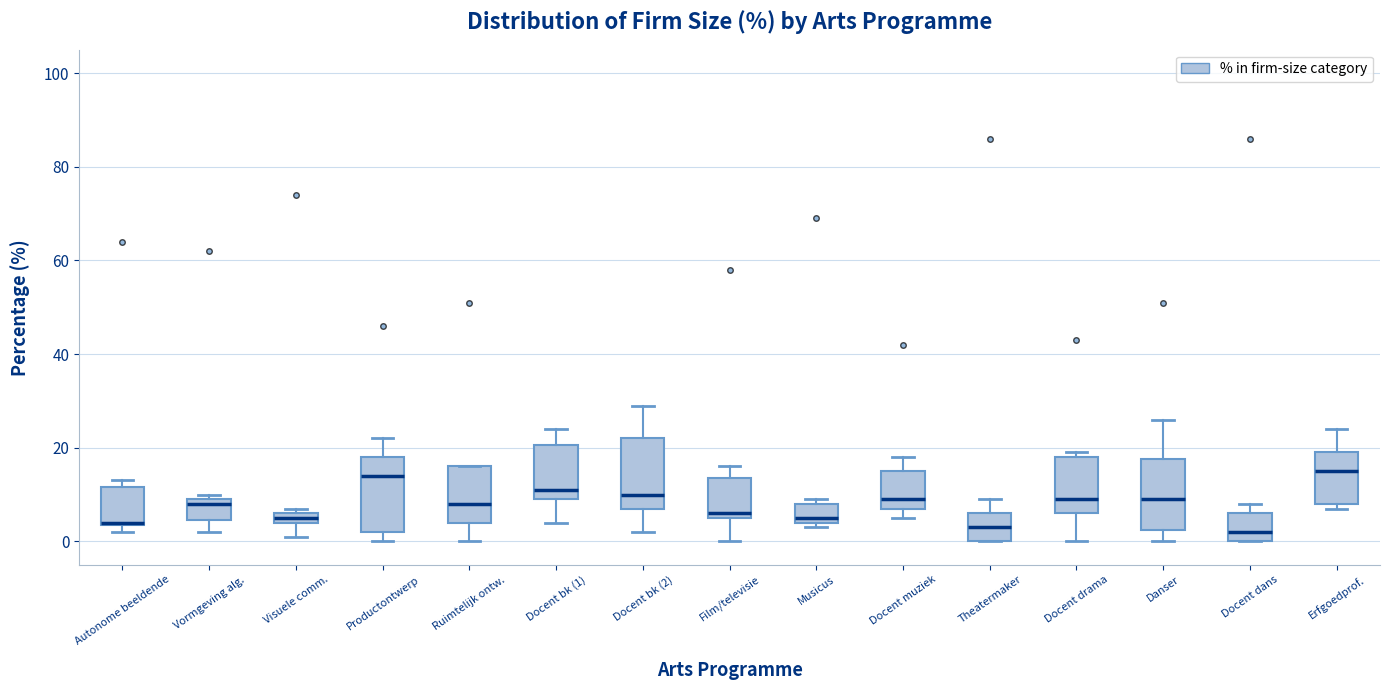

Where does the lower whisker of the box for Vormgeving alg. end on the y-axis? The values are not printed on the chart, so give them approximately, as read against the axis.

2